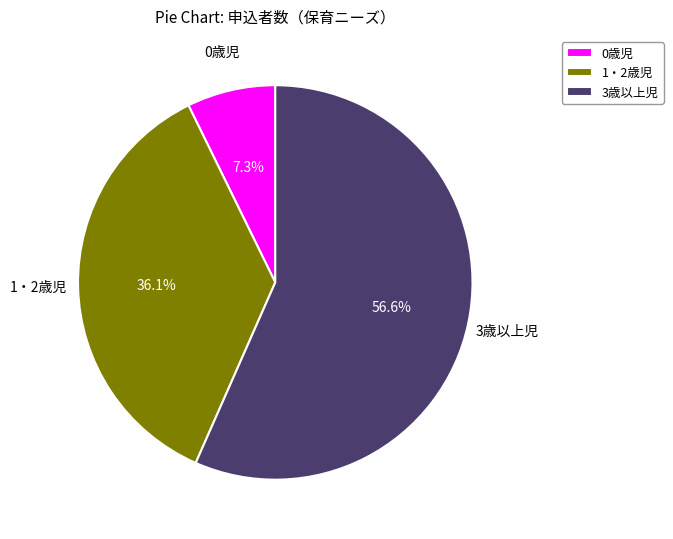

Between 1・2歳児 and 3歳以上児, which is larger?

3歳以上児